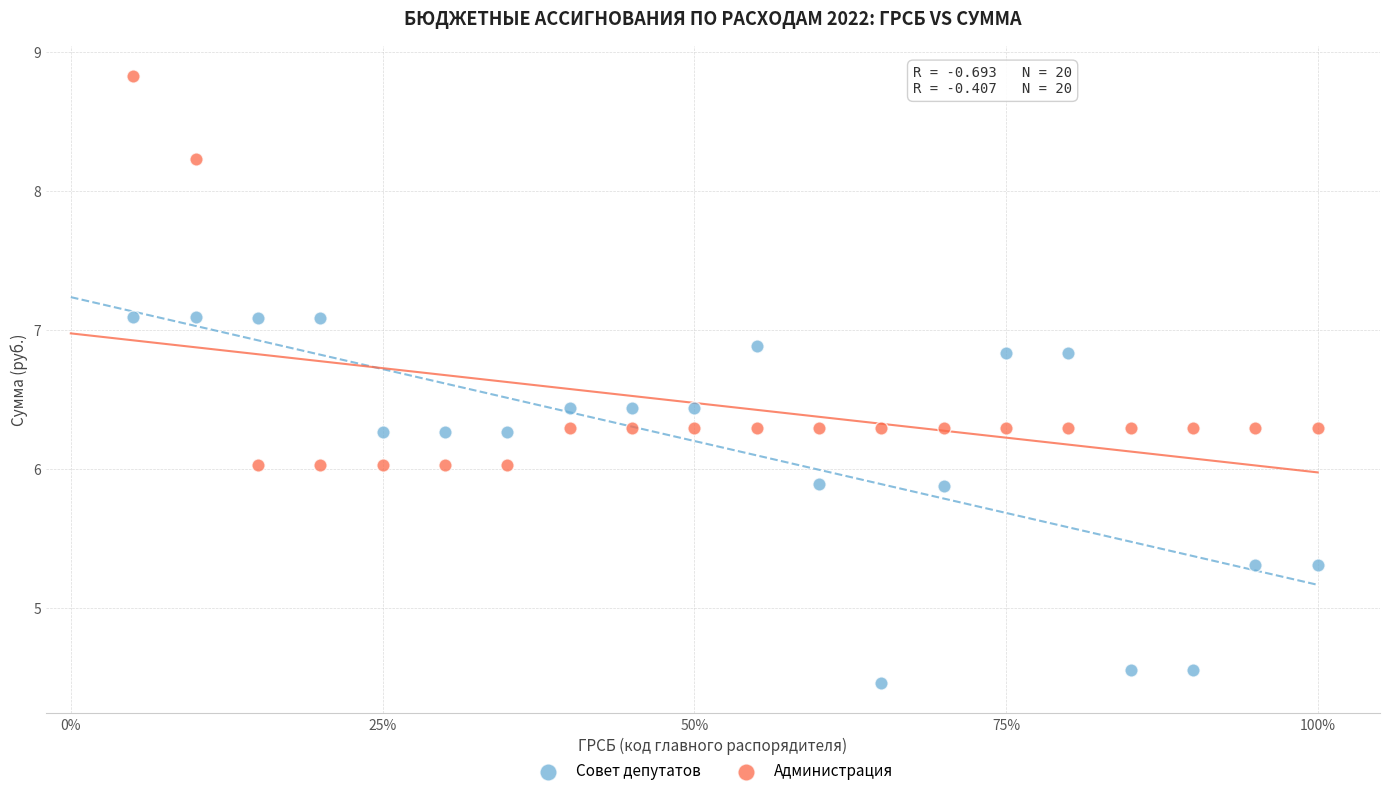

Which series reaches the minimum Y coordinate?

Совет депутатов